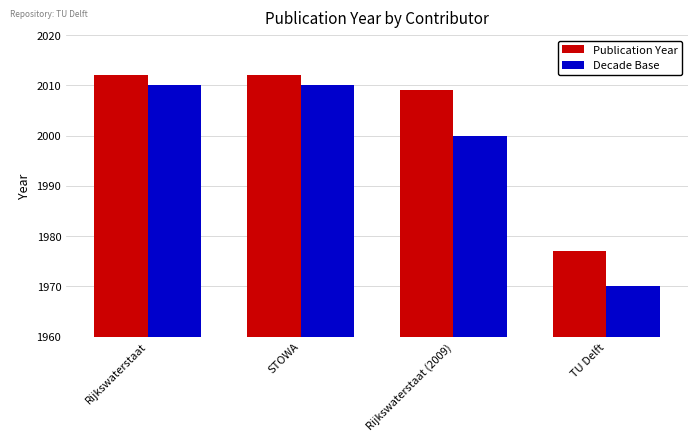

What position from the left is Rijkswaterstaat (2009)?

3